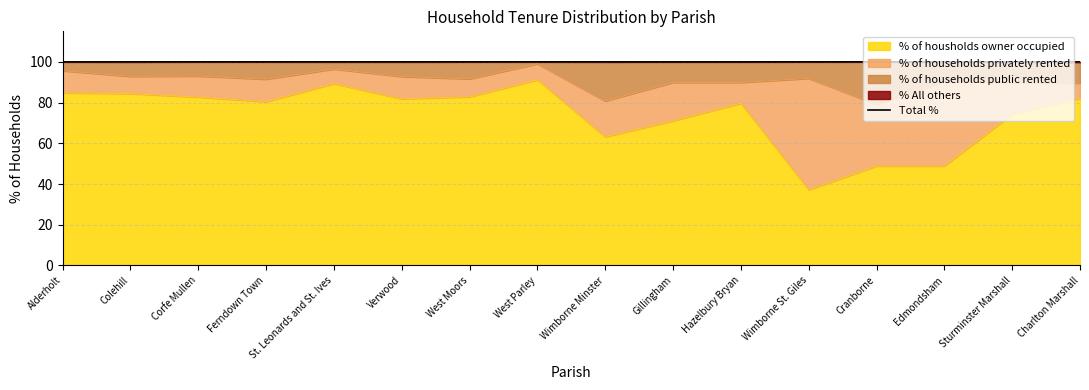

Reading left to right, list all the values displayed in this chart.

Alderholt=100.0	Colehill=100.0	Corfe Mullen=100.0	Ferndown Town=100.0	St. Leonards and St. Ives=100.0	Verwood=100.0	West Moors=100.0	West Parley=100.0	Wimborne Minster=100.0	Gillingham=100.0	Hazelbury Bryan=100.0	Wimborne St. Giles=100.0	Cranborne=100.0	Edmondsham=100.0	Sturminster Marshall=100.0	Charlton Marshall=100.0